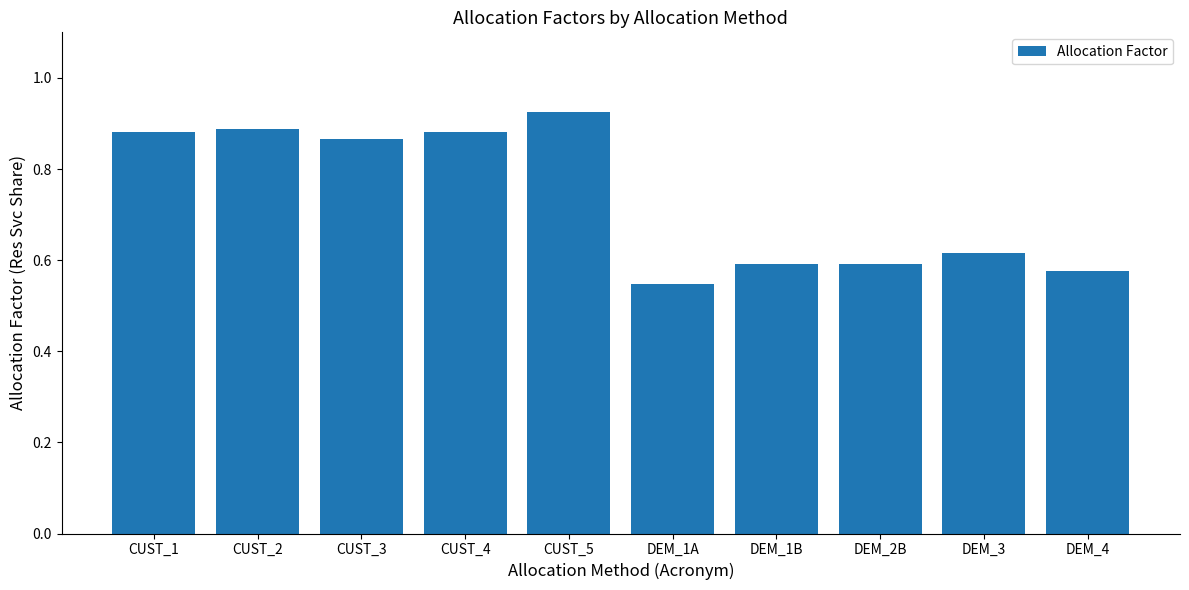

Which label corresponds to the smallest value in the chart?

DEM_1A